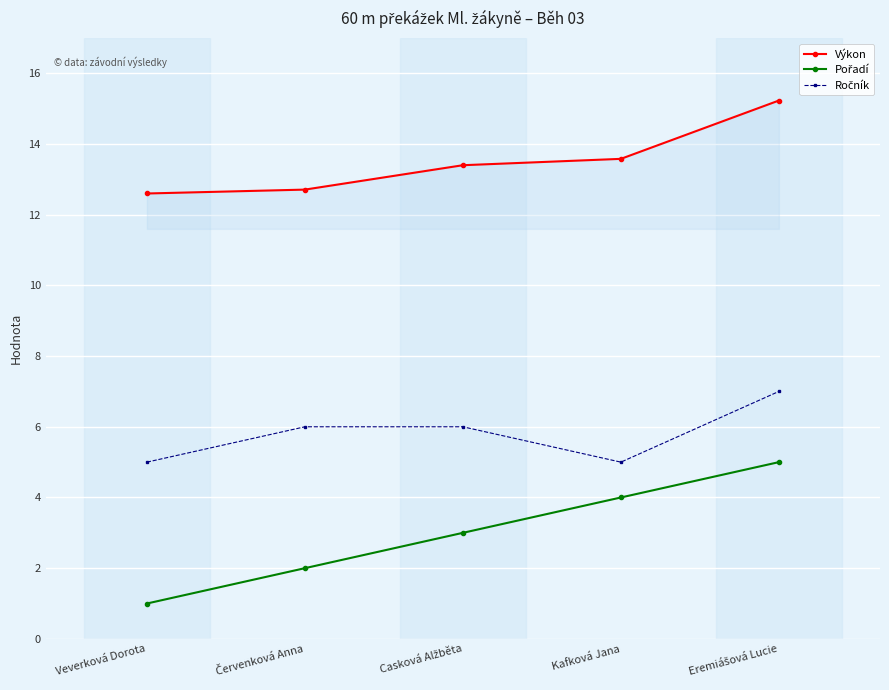

Count the number of data series in this chart.

3